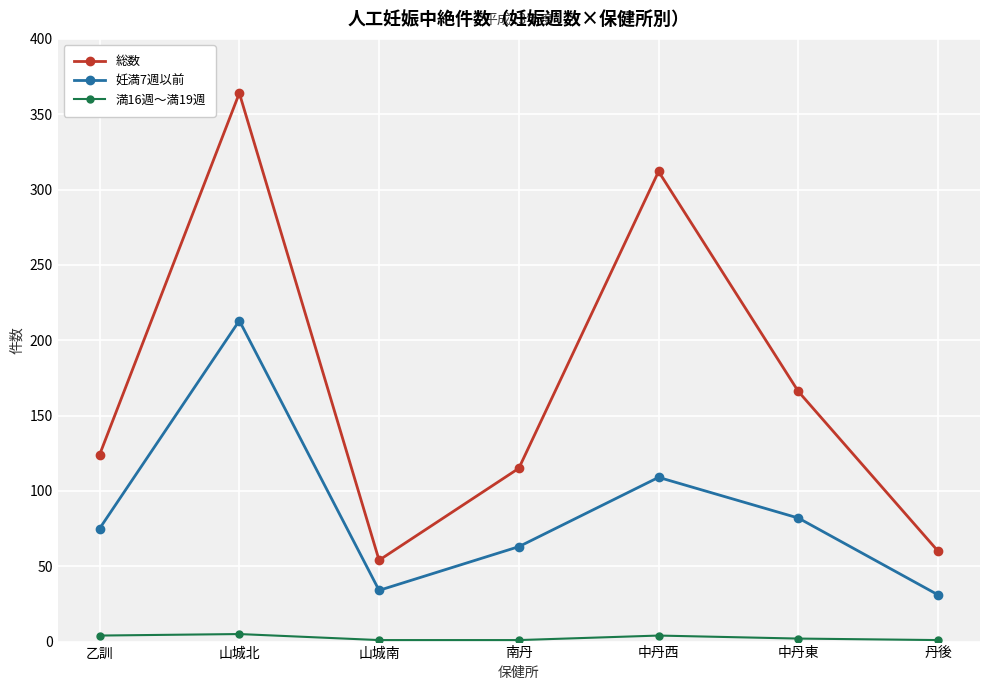

Is it true that 総数 equals 20 at 山城南?

False